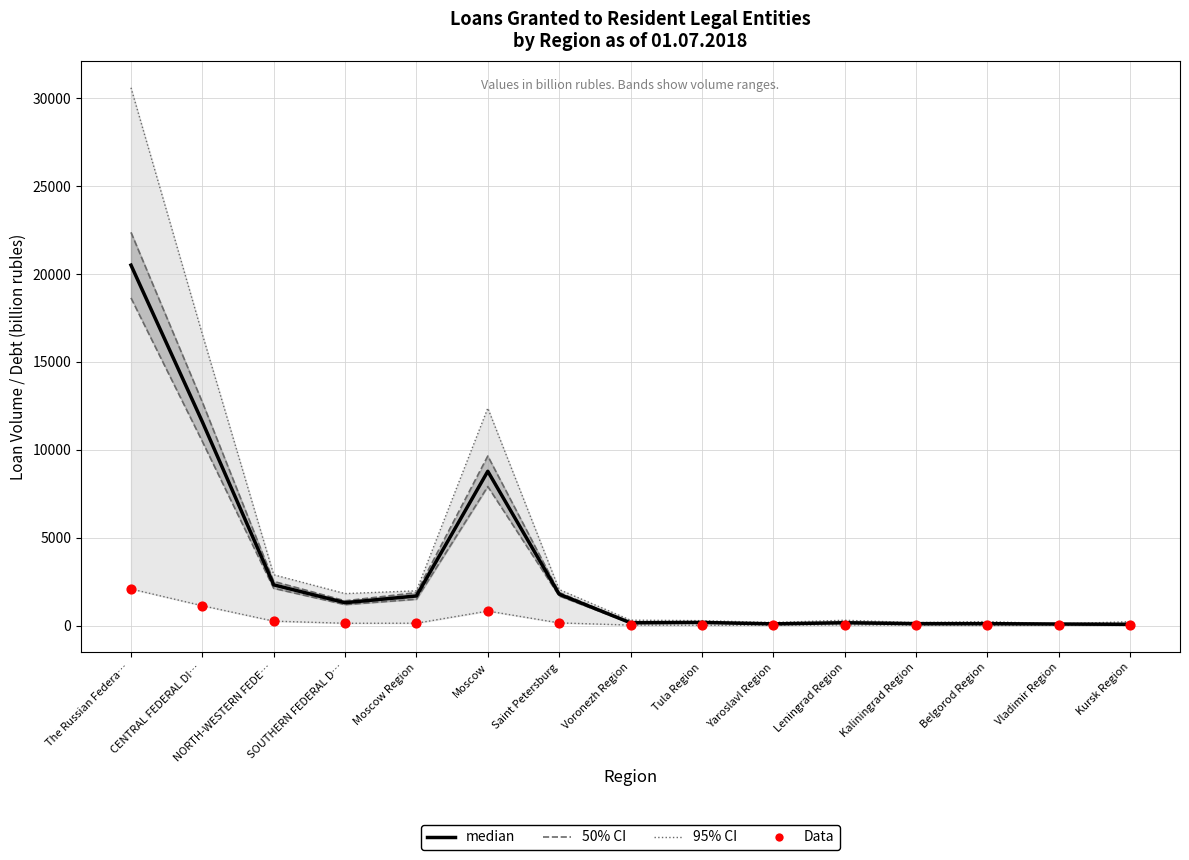

Which series contains the lowest Y value?

Data